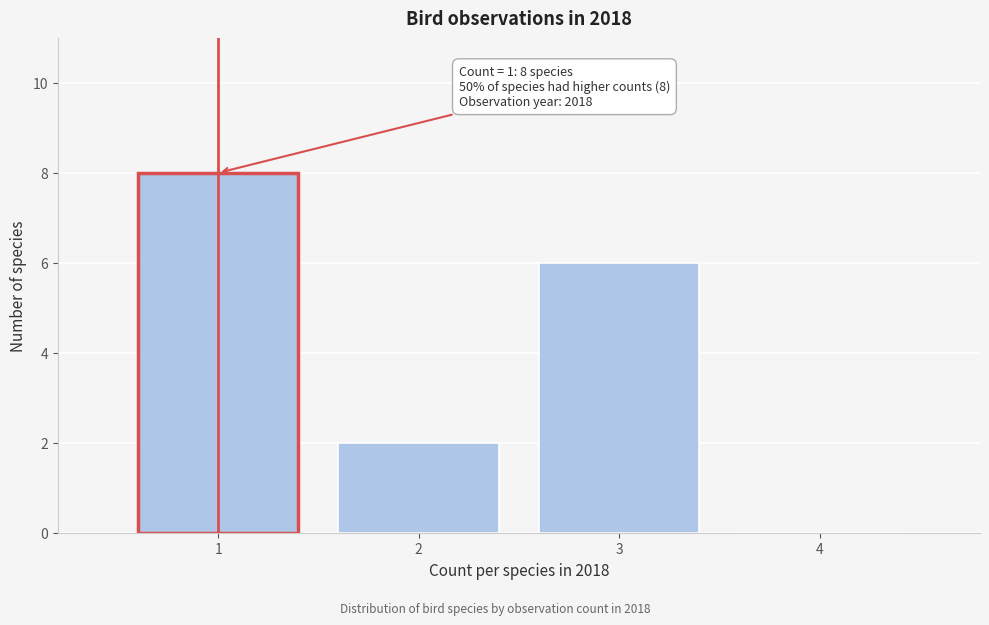

Over which range of the x-axis is the bar tallest?

0.5 to 1.5